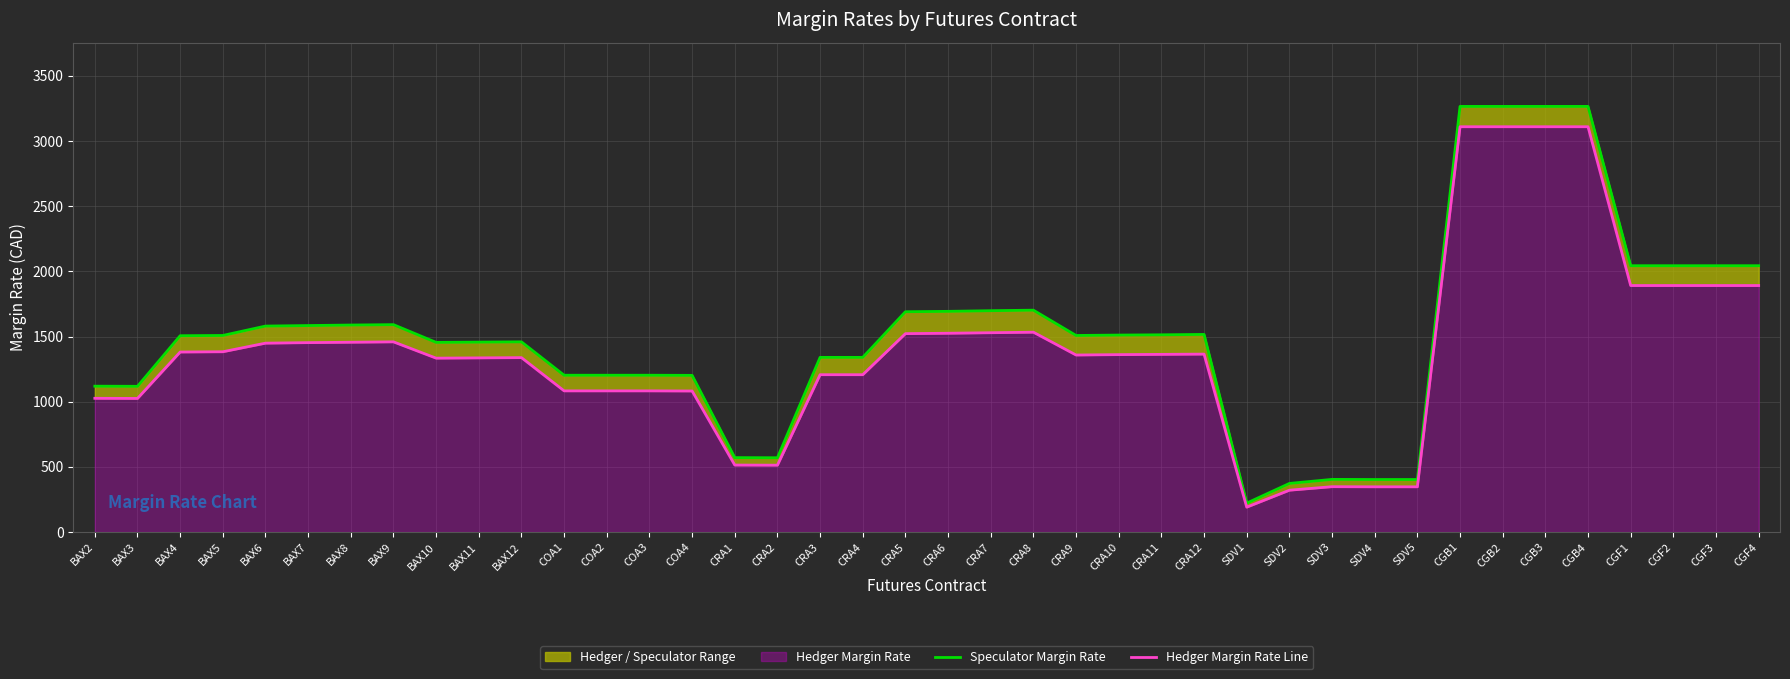

How many lines are shown in the chart?

2